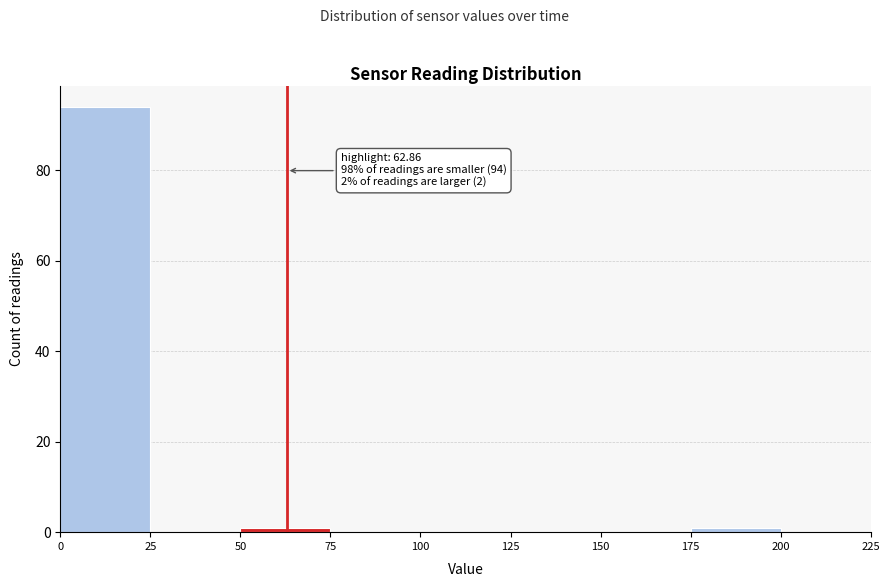

Over which range of the x-axis is the bar tallest?

0 to 25